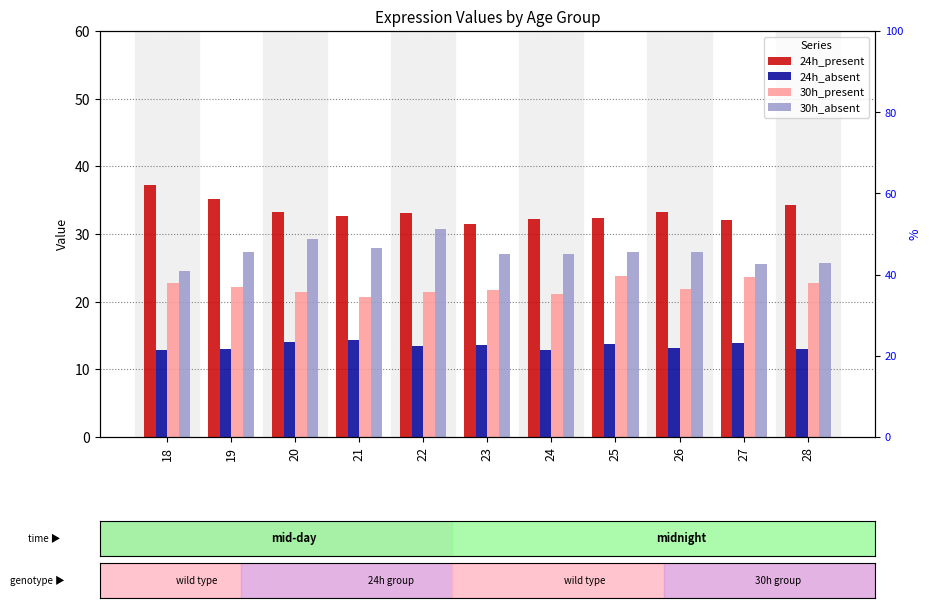

Reading left to right, extract all data points from this chart.

24h_present: 37.2	35.1	33.2	32.7	33.1	31.5	32.2	32.4	33.3	32.1	34.3
24h_absent: 12.8	13.0	14.0	14.3	13.5	13.6	12.8	13.7	13.1	13.9	13.0
30h_present: 22.8	22.2	21.5	20.7	21.5	21.7	21.1	23.8	21.8	23.7	22.8
30h_absent: 24.5	27.3	29.2	28.0	30.7	27.1	27.1	27.3	27.3	25.6	25.7